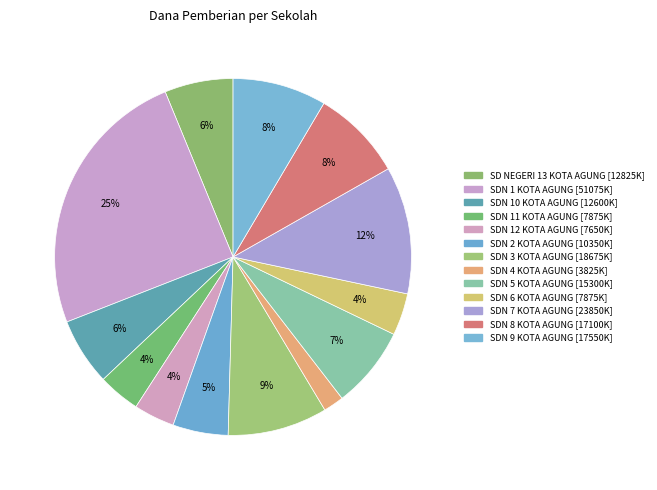

Combined, what portion of the pie is SDN 8 KOTA AGUNG and SD NEGERI 13 KOTA AGUNG?

14.5%